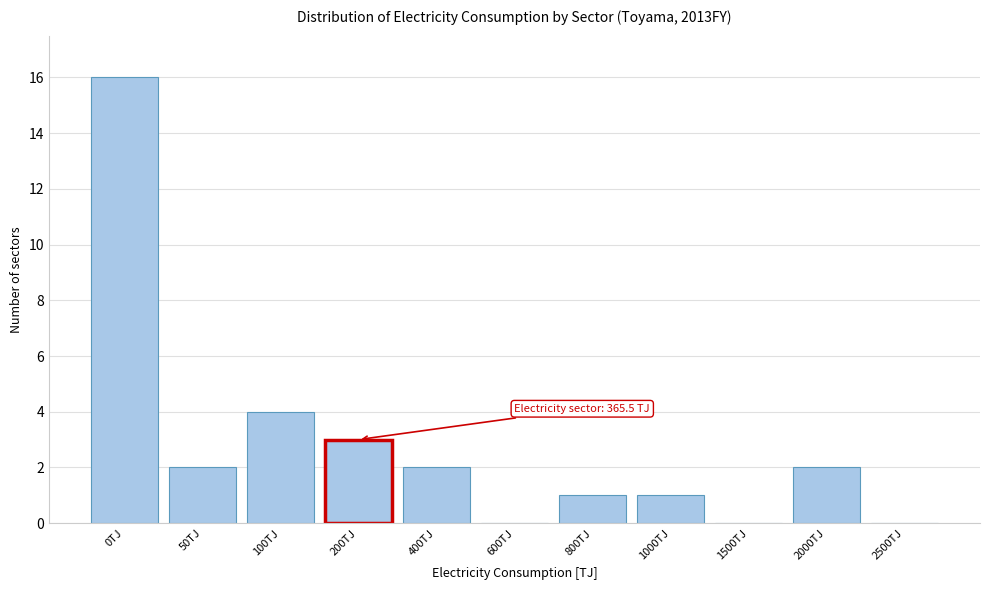

Reading left to right, what are all the values shown in this chart?

0TJ=16	50TJ=2	100TJ=4	200TJ=3	400TJ=2	600TJ=0	800TJ=1	1000TJ=1	1500TJ=0	2000TJ=2	2500TJ=0